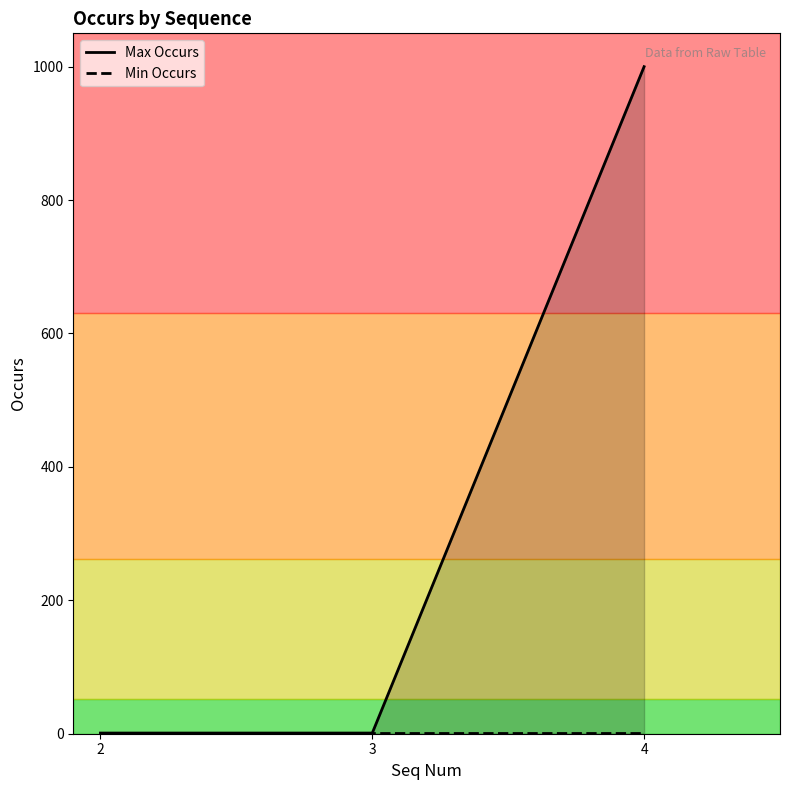

Rank the categories by Max Occurs value from highest to lowest.

4, 2, 3